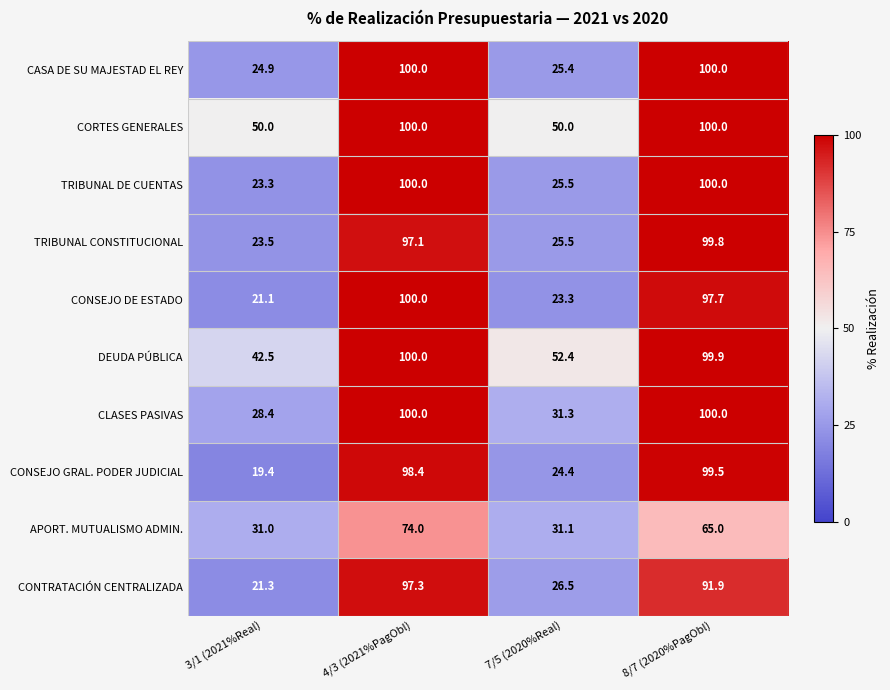

Between 7/5 (2020%Real) and 8/7 (2020%PagObl), which series saw the biggest shift?

CONSEJO GRAL. PODER JUDICIAL